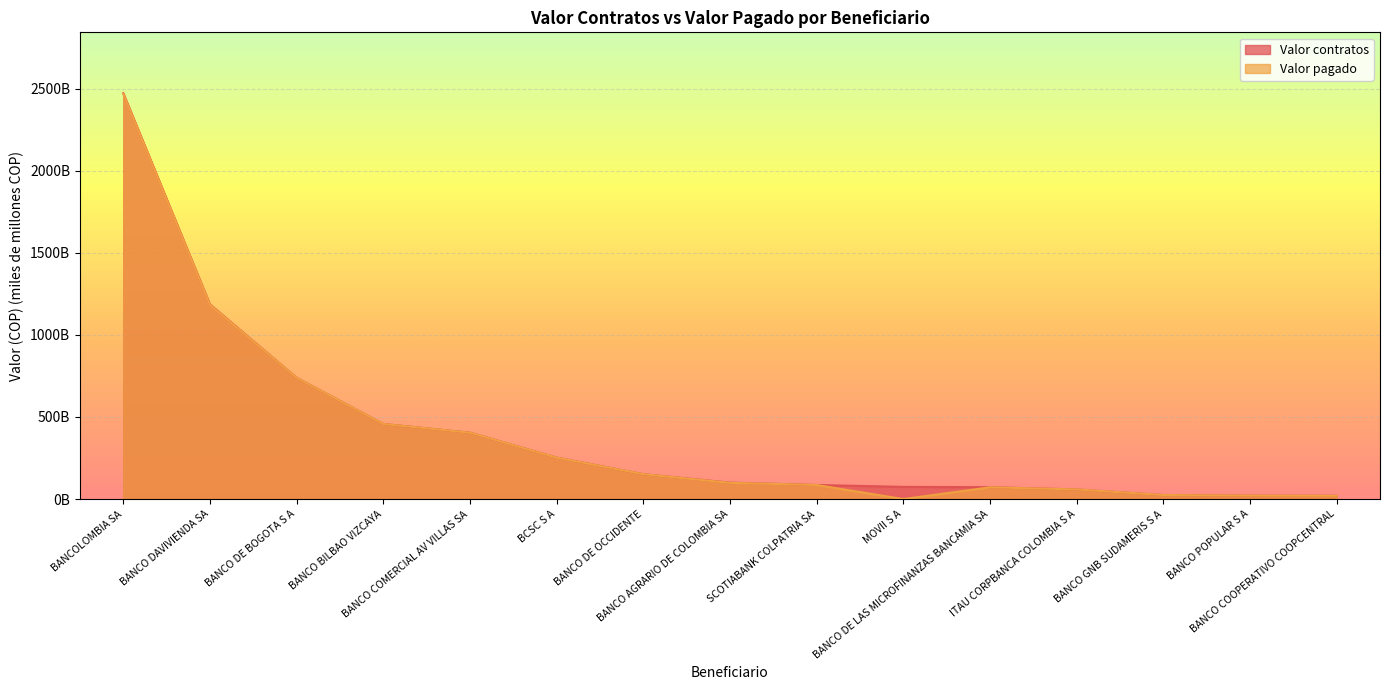

Reading right to left, extract all data points from this chart.

Valor contratos: 19.7	20.8	24.7	58.7	72.3	74.3	85.8	100.3	151.5	252.6	404.5	457.6	738.7	1185.8	2472.0
Valor pagado: 19.7	20.8	24.7	58.7	71.7	0.0	85.8	99.0	151.5	252.2	404.4	457.4	738.4	1183.1	2468.6